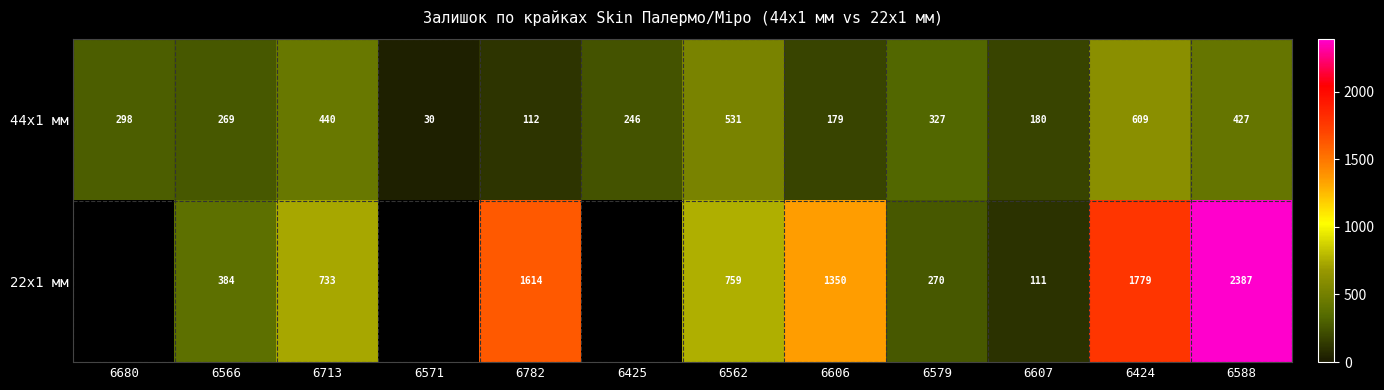

Rank the series at 6606 from highest to lowest value.

22x1 мм, 44x1 мм